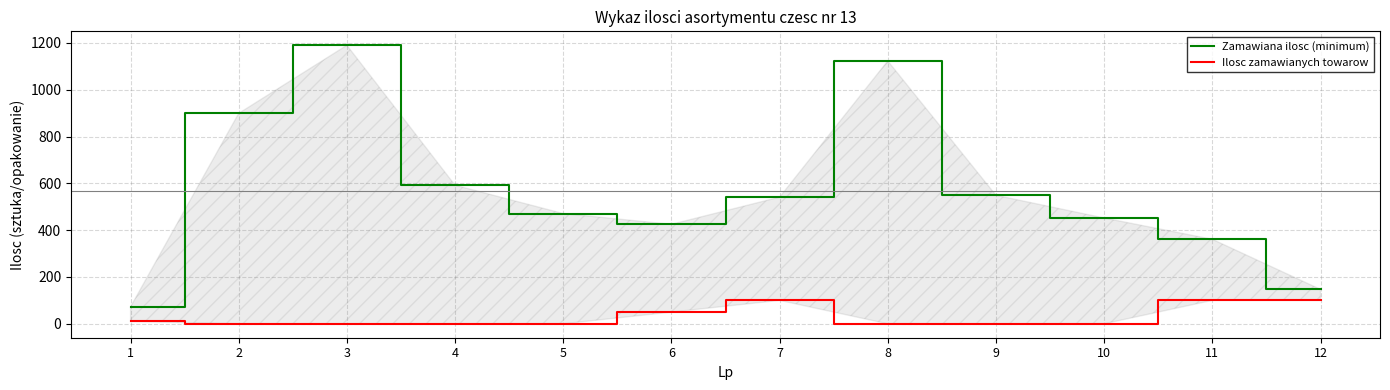

What is the difference between the maximum and minimum values in the Ilosc zamawianych towarow series?

100